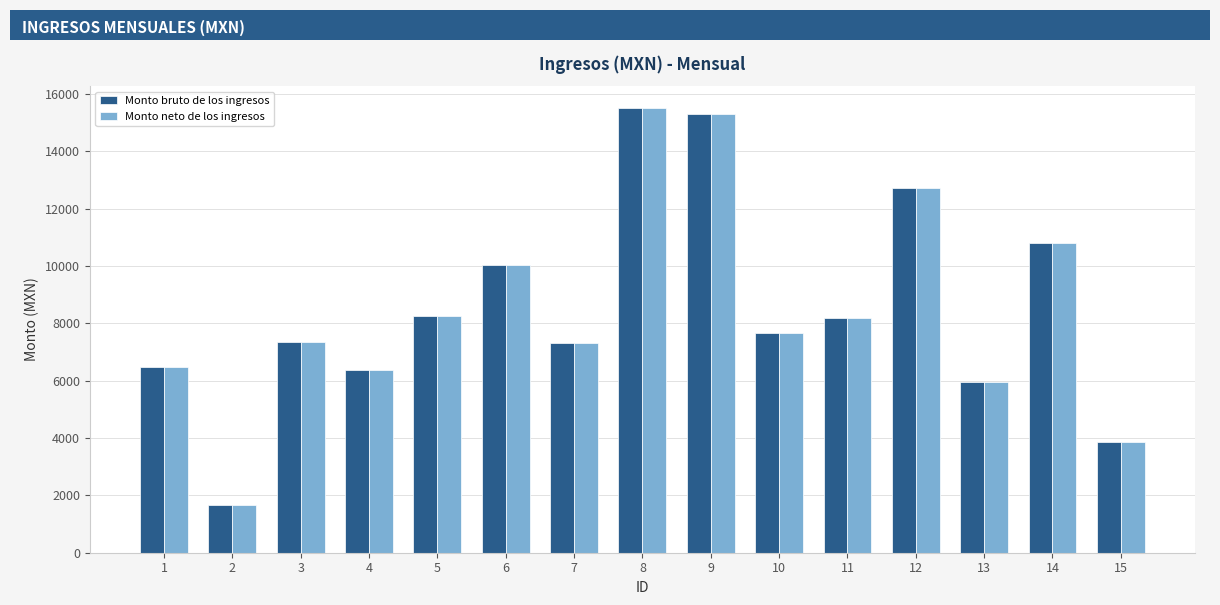

True or false: Monto bruto de los ingresos has a value of 2440.9 at 10.

False